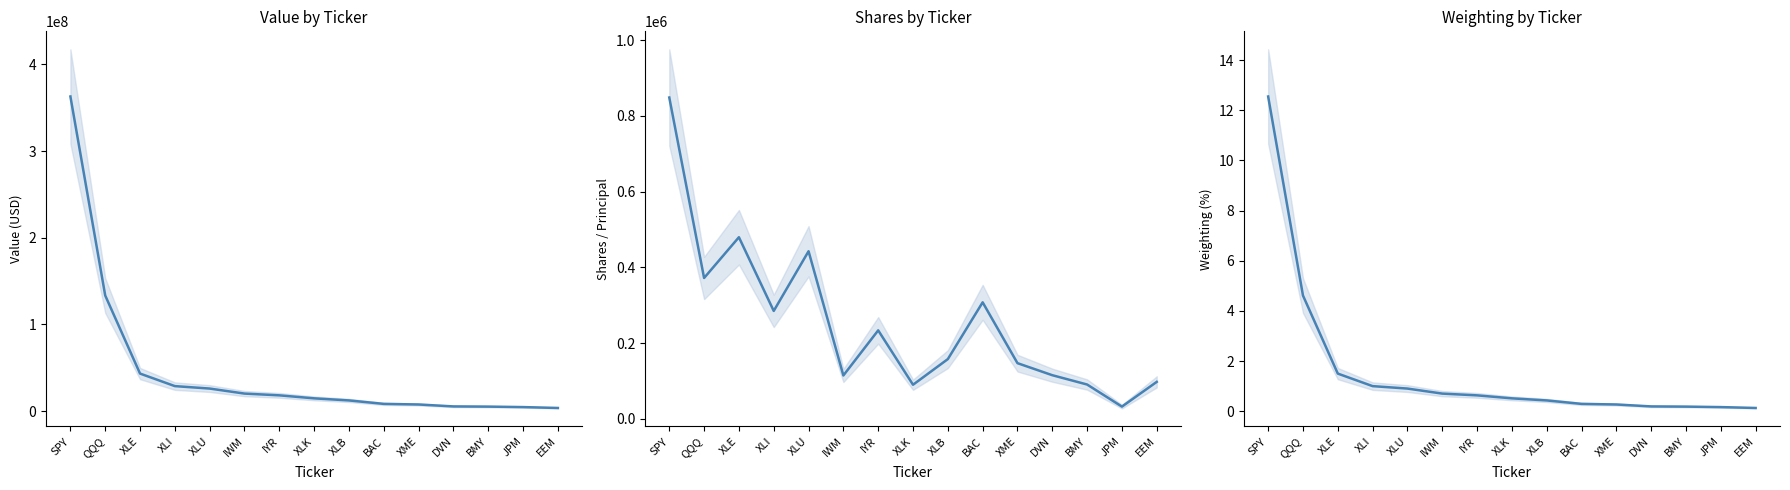

At how many categories does at least one series exceed 125365750?

2